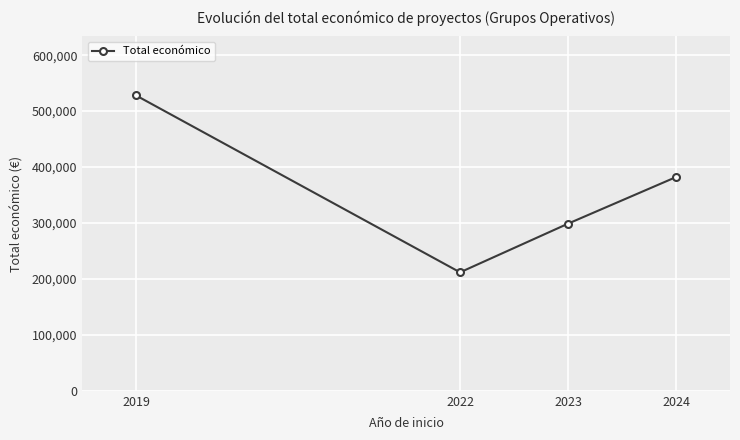

True or false: the data shows 298790.0 at 2023.

True